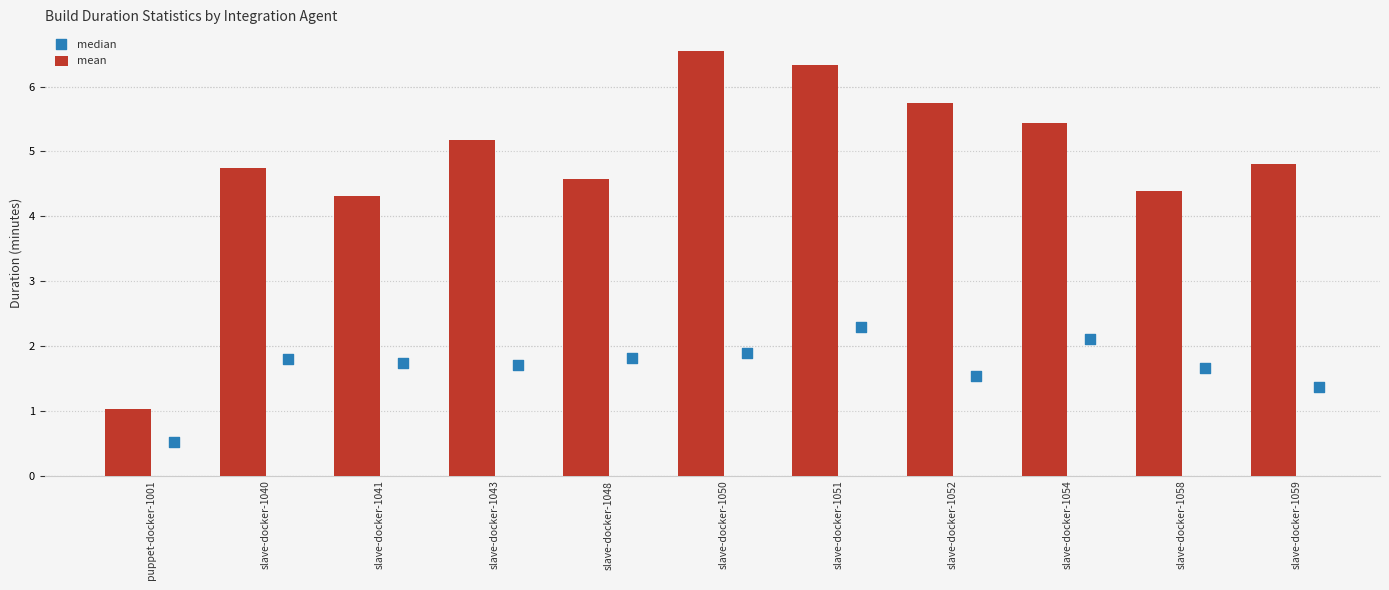

What is the maximum value for mean?

6.6